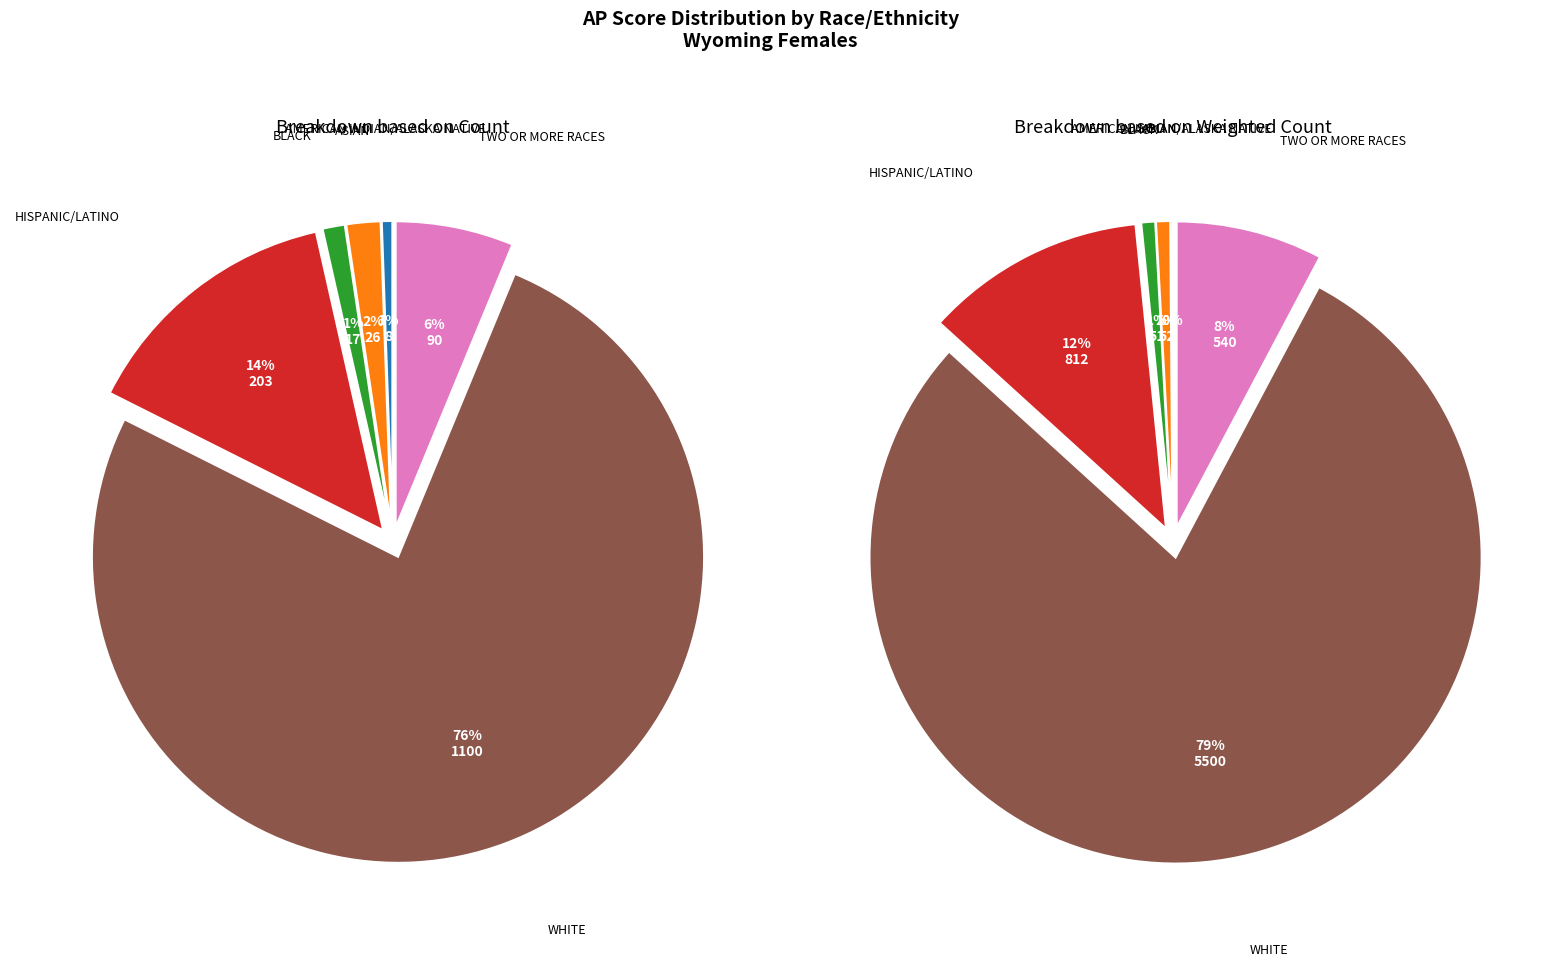

The TWO OR MORE RACES slice represents 6% of the pie. True or false?

True